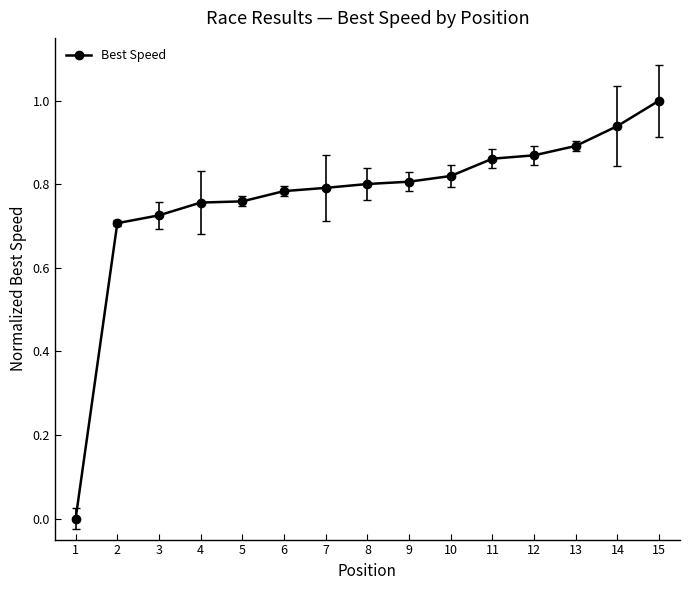

What is the change in value from 4 to 12?

+0.1